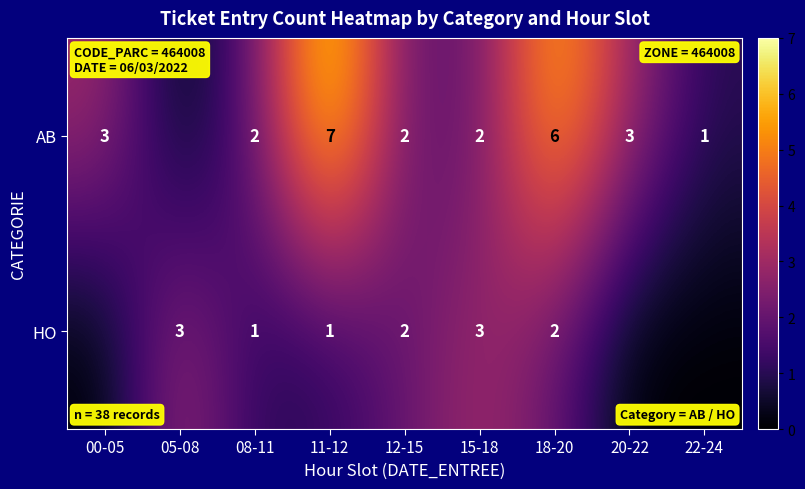

What is the spread (max minus min) of values at 18-20?

4